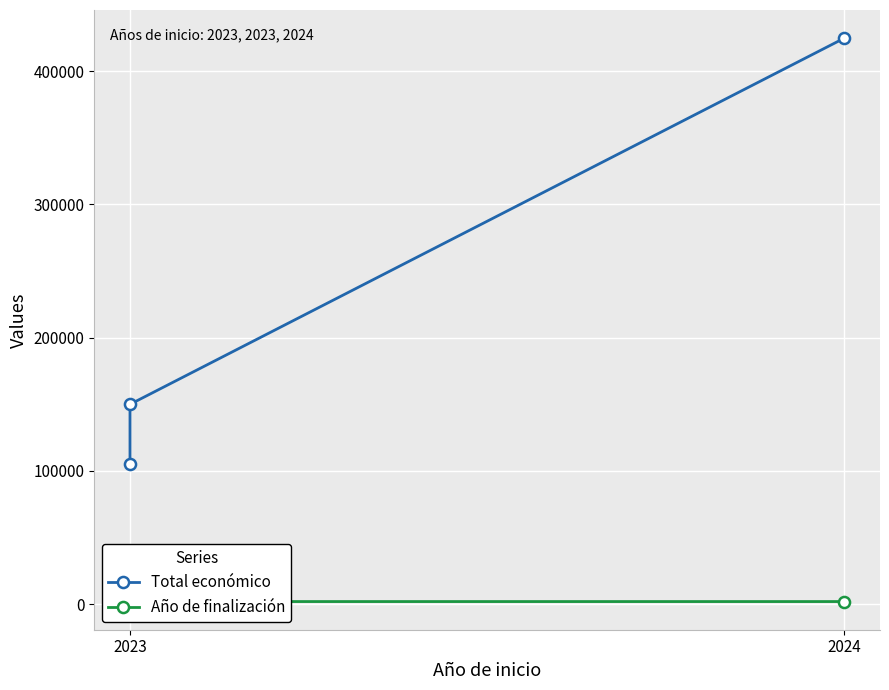

What are all the series names shown in the legend?

Total económico, Año de finalización